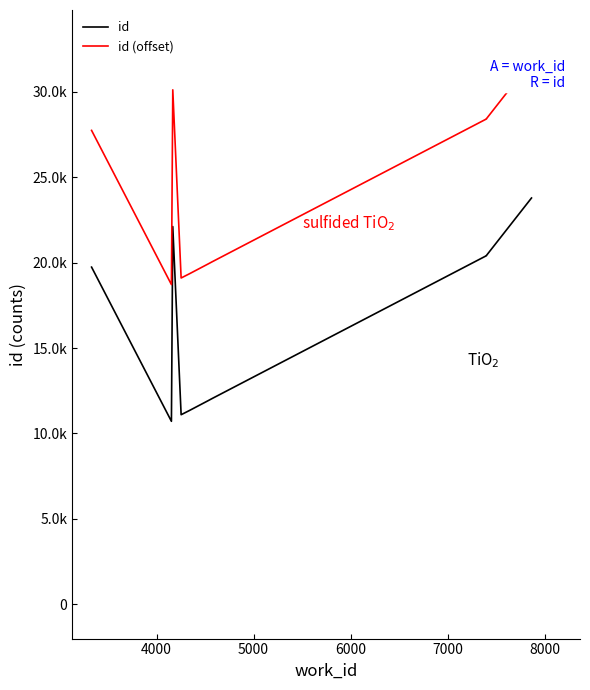

Is it true that id (offset) equals 8858 at 8?

False